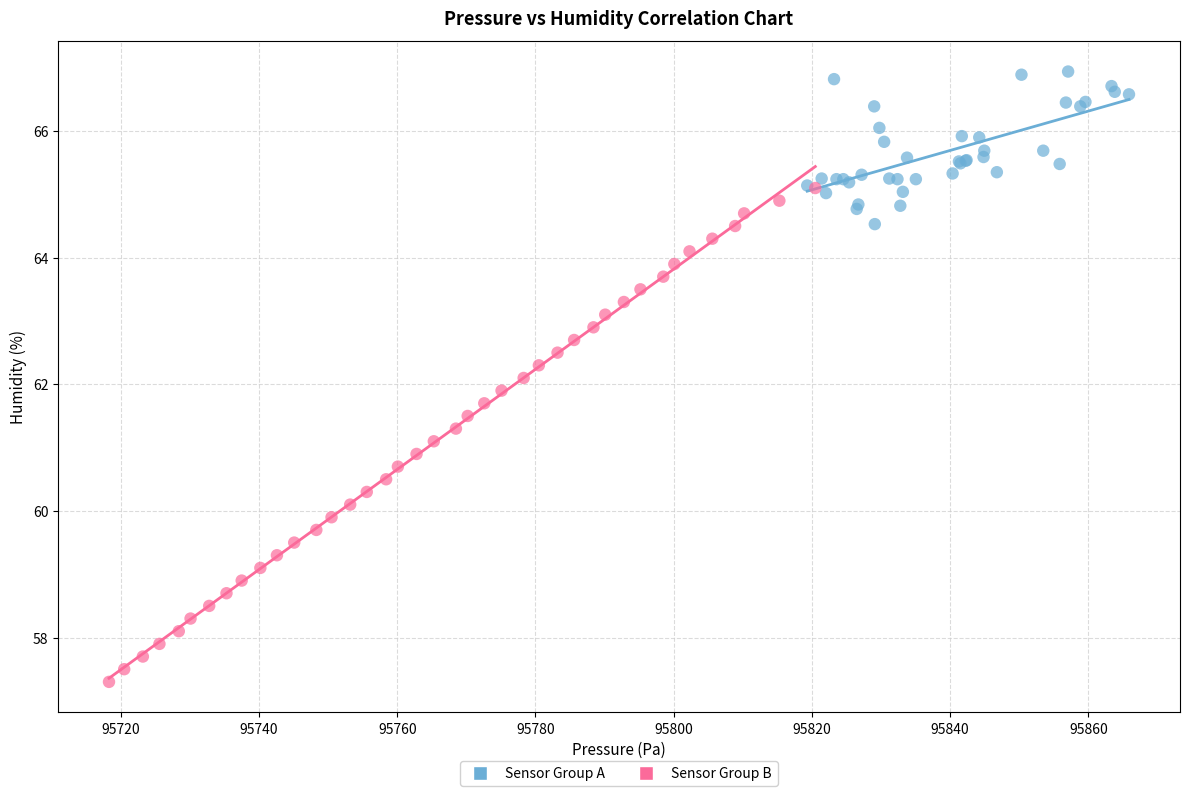

Which series has the widest spread of Y values?

Sensor Group B